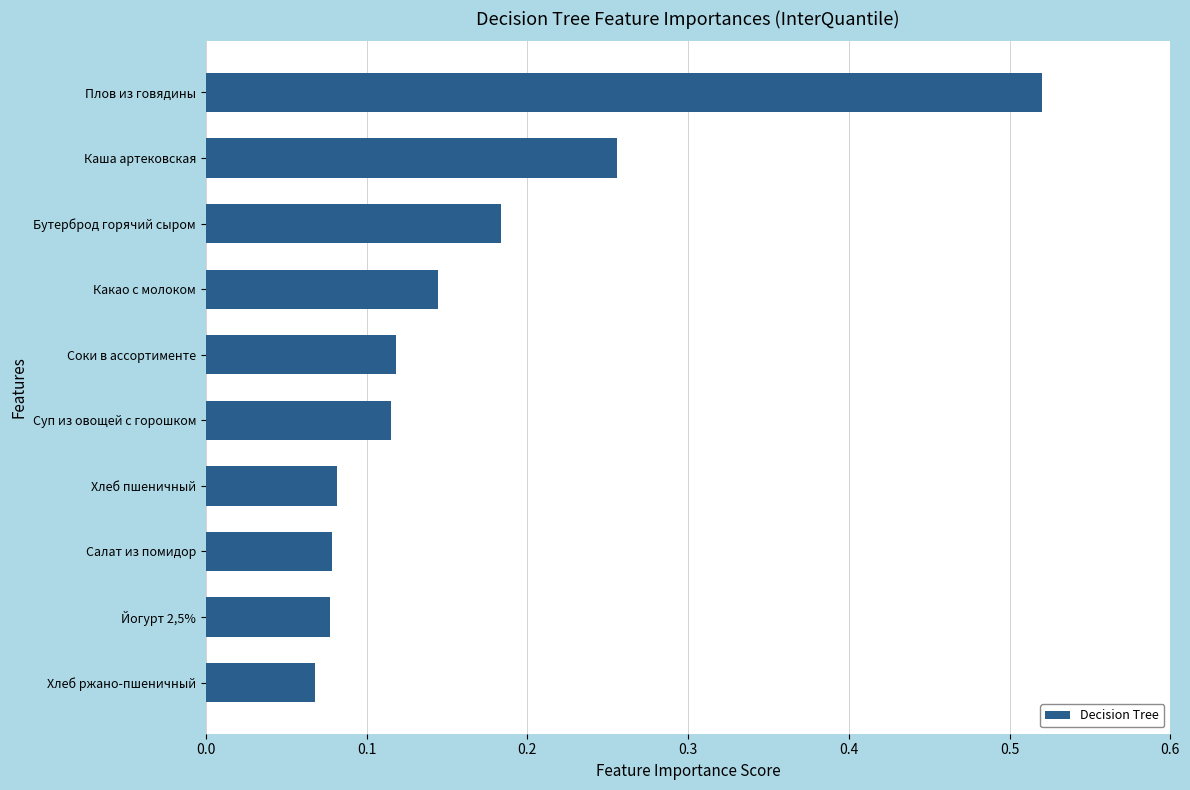

How many values are between 0 and 1?

10